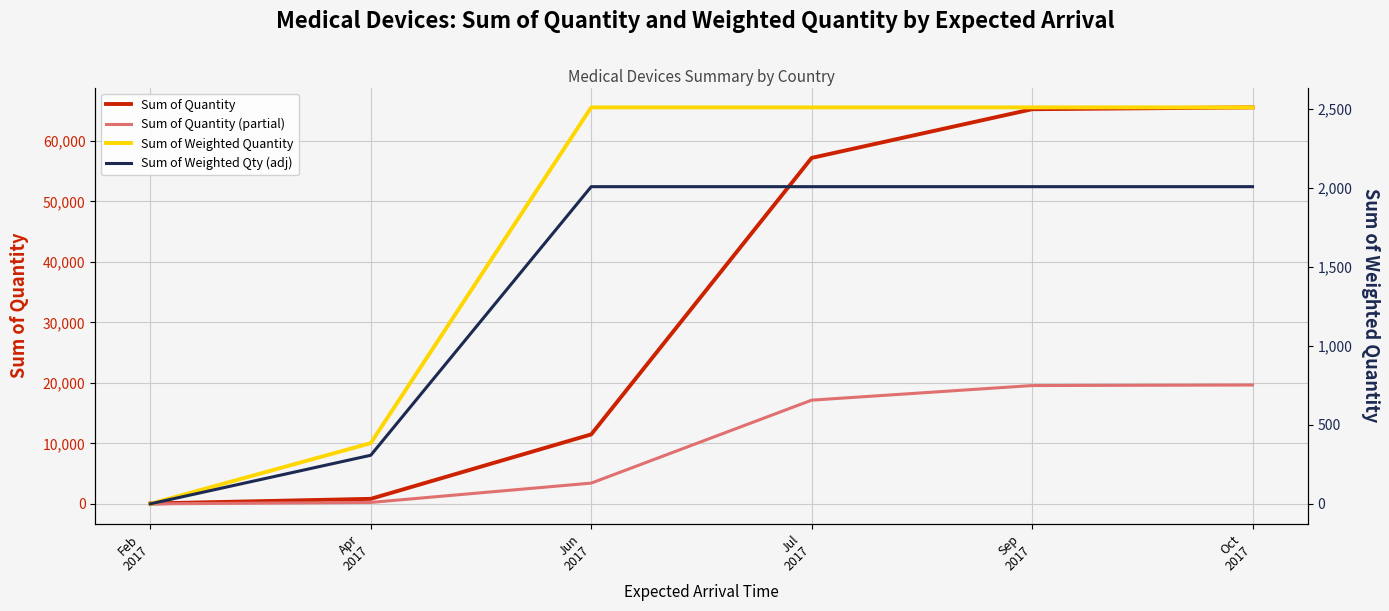

Rank the series by their maximum value, from lowest to highest.

Sum of Weighted Qty (adj), Sum of Weighted Quantity, Sum of Quantity (partial), Sum of Quantity